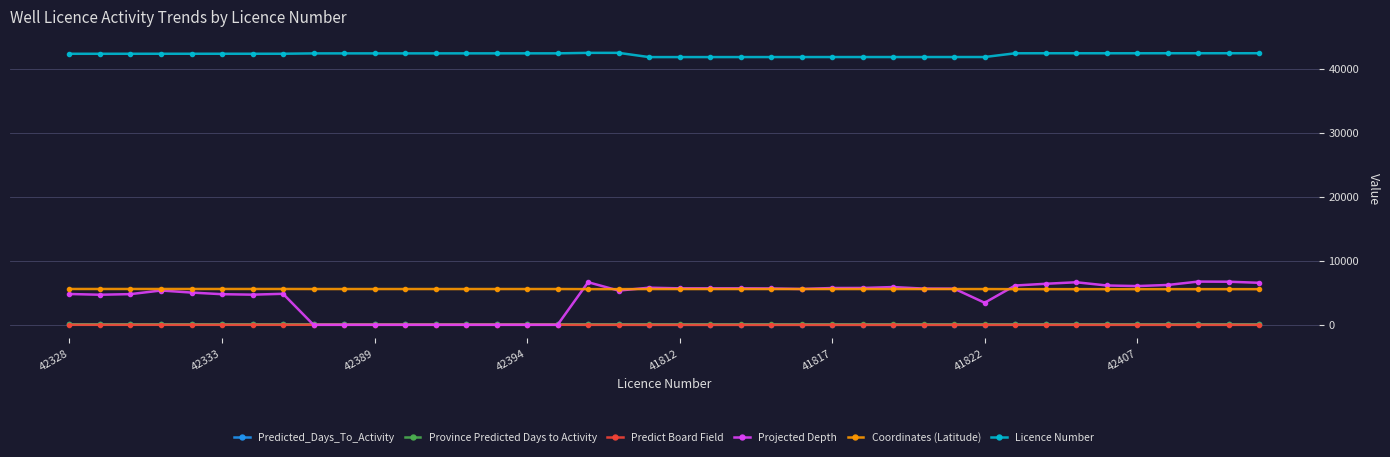

What is the value of the Projected Depth point at the 8th from the left?

4849